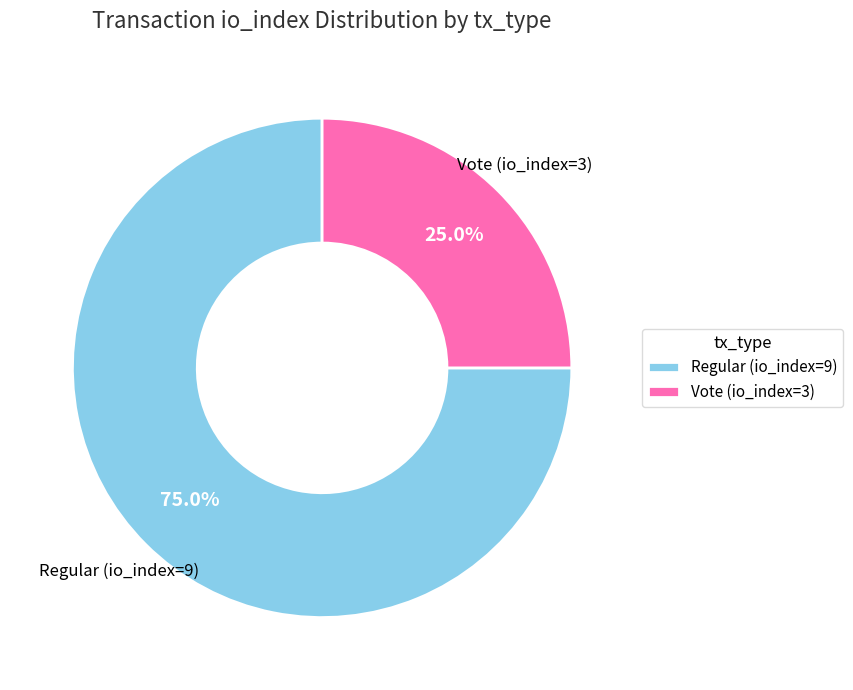

Rank the categories by value from lowest to highest.

Vote (io_index=3), Regular (io_index=9)